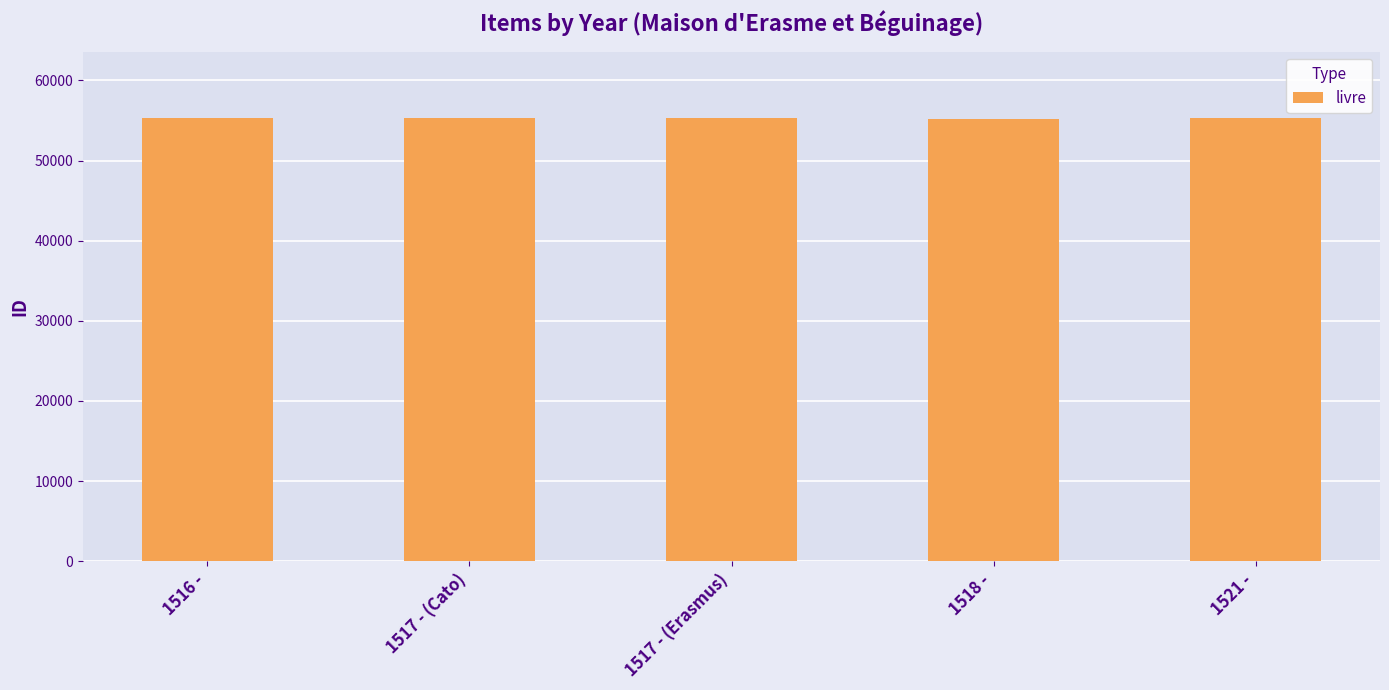

Is it true that the value at 1516 - is 23652?

False